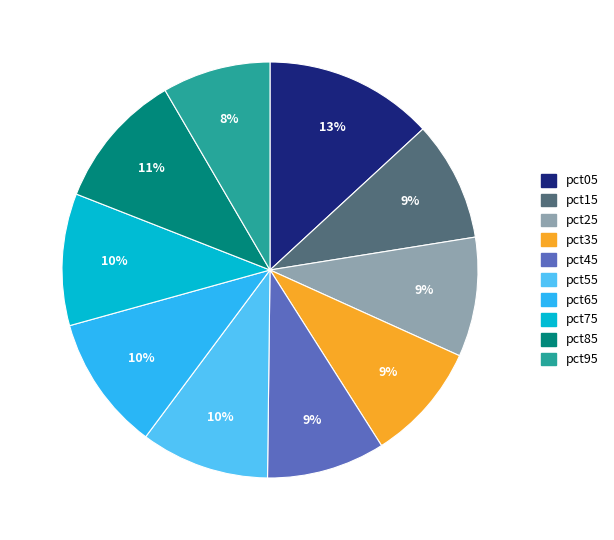

The pct85 slice represents 11% of the pie. True or false?

True